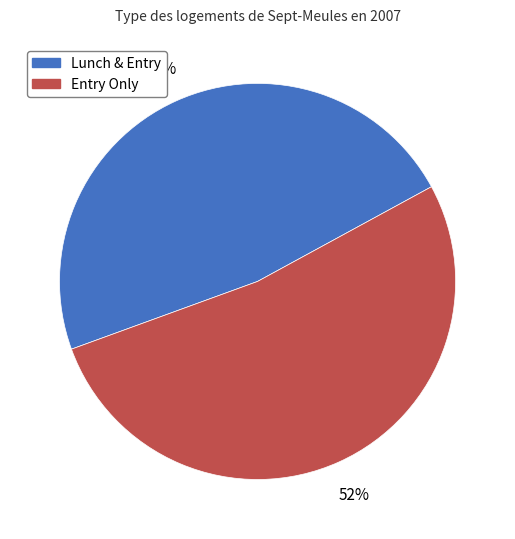

Rank the categories by value from highest to lowest.

Entry Only, Lunch & Entry